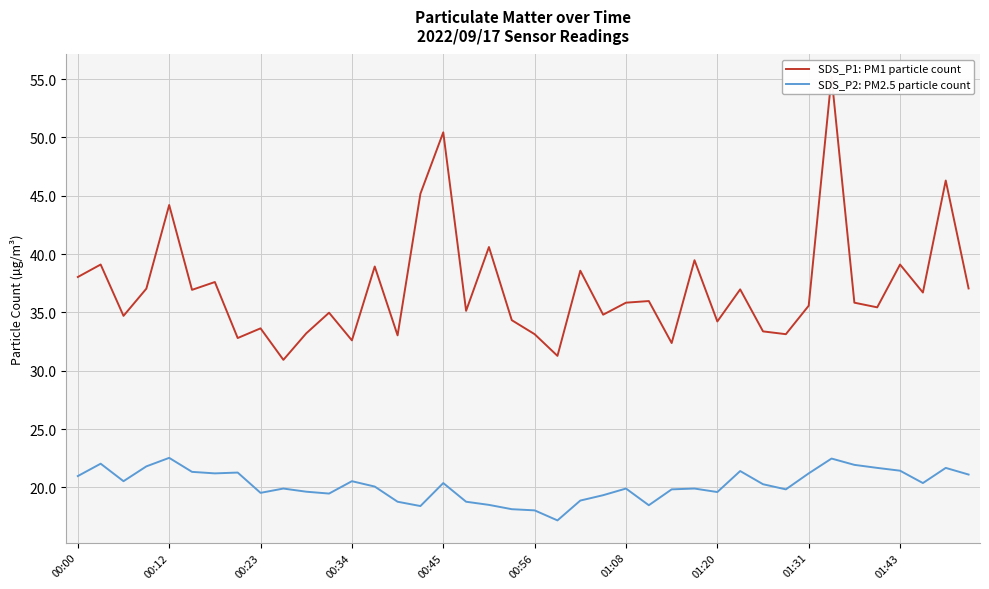

How many interior local peaks does the SDS_P2: PM2.5 particle count series have?

11